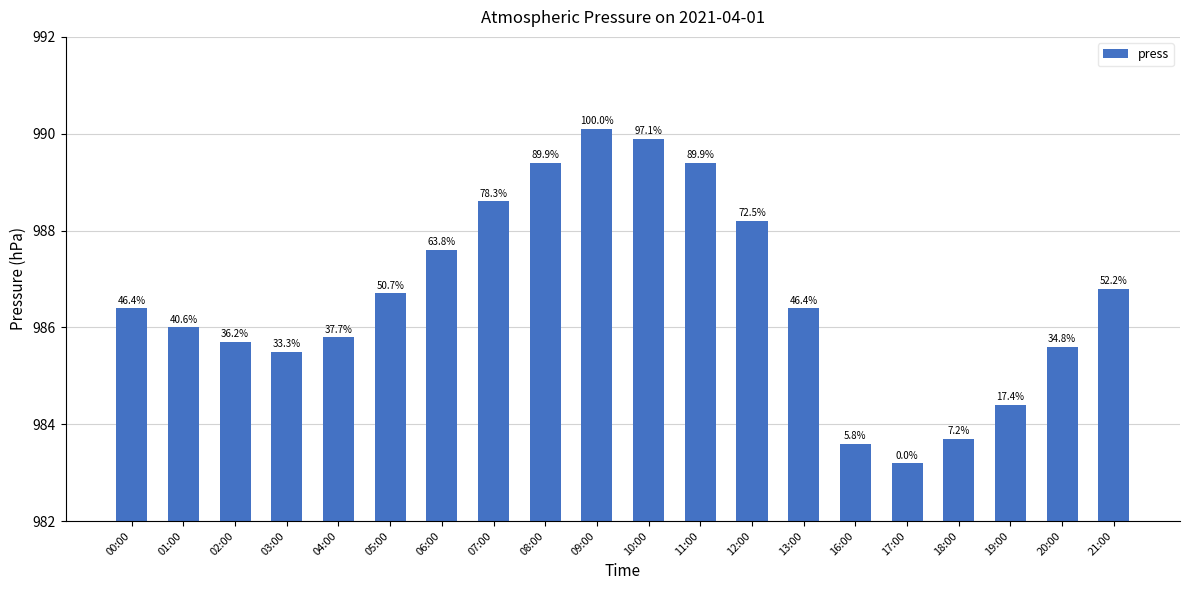

How many bars are there in total?

20